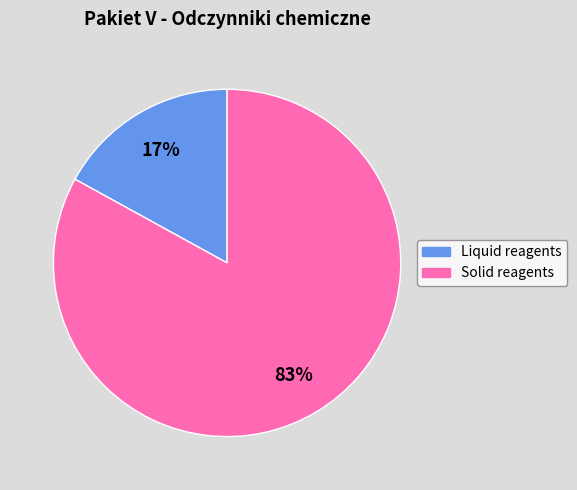

Which has a higher value, Liquid reagents or Solid reagents?

Solid reagents